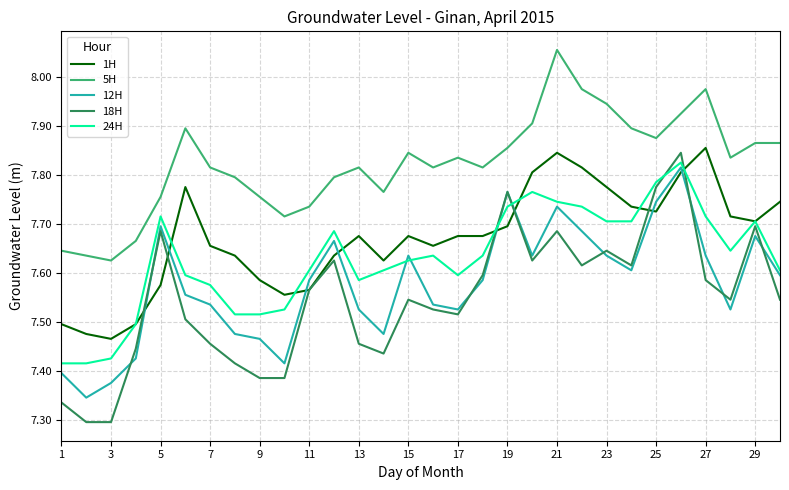

Does the chart display data point markers on the line(s)?

No